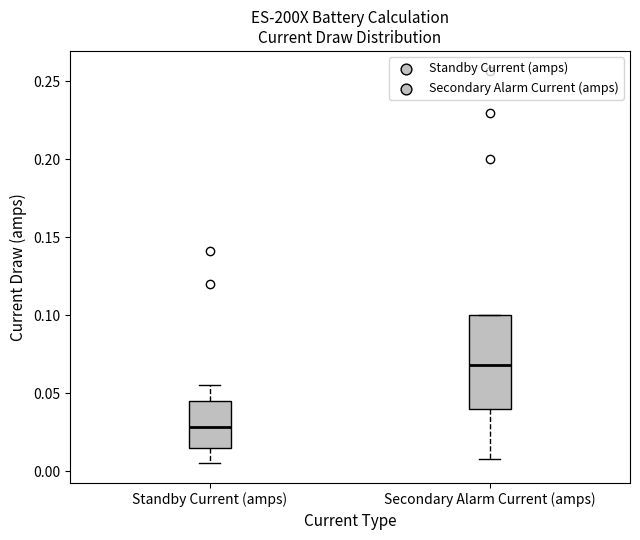

Where is the upper edge of the box for Secondary Alarm Current (amps) on the y-axis? The values are not printed on the chart, so give them approximately, as read against the axis.

0.100